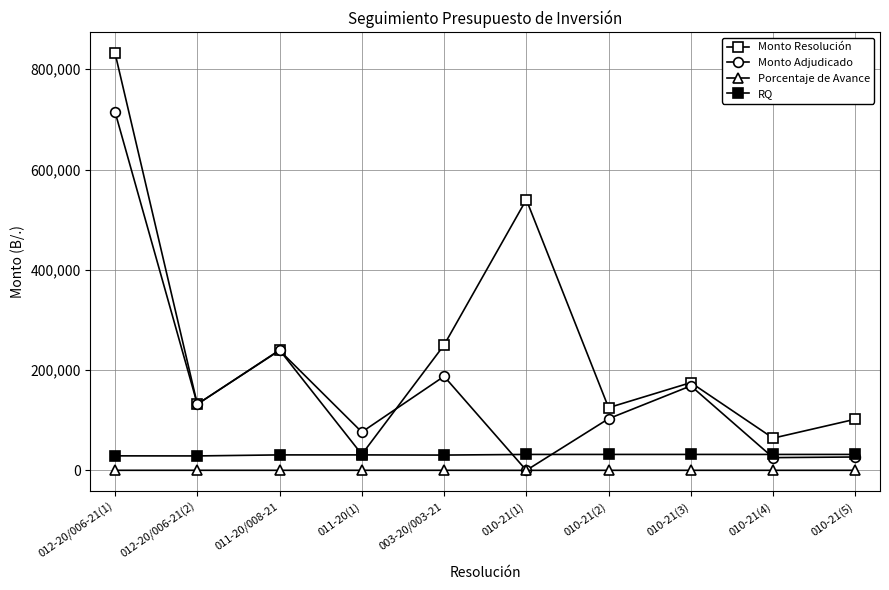

Reading right to left, list all the values displayed in this chart.

Monto Resolución: 010-21(5)=102000.0	010-21(4)=64200.0	010-21(3)=175000.0	010-21(2)=125000.0	010-21(1)=540000.0	003-20/003-21=250000.0	011-20(1)=31832.5	011-20/008-21=240000.0	012-20/006-21(2)=131938.1	012-20/006-21(1)=831929.5
Monto Adjudicado: 010-21(5)=26643.0	010-21(4)=25359.0	010-21(3)=168525.0	010-21(2)=102987.5	010-21(1)=0.0	003-20/003-21=187500.0	011-20(1)=76370.7	011-20/008-21=239241.3	012-20/006-21(2)=131938.1	012-20/006-21(1)=714760.0
Porcentaje de Avance: 010-21(5)=75.0	010-21(4)=75.0	010-21(3)=75.0	010-21(2)=59.0	010-21(1)=0.0	003-20/003-21=100.0	011-20(1)=100.0	011-20/008-21=75.0	012-20/006-21(2)=100.0	012-20/006-21(1)=75.0
RQ: 010-21(5)=31731.0	010-21(4)=31725.0	010-21(3)=31747.0	010-21(2)=31736.0	010-21(1)=31722.0	003-20/003-21=30466.0	011-20(1)=30803.0	011-20/008-21=30799.0	012-20/006-21(2)=28752.0	012-20/006-21(1)=28899.0